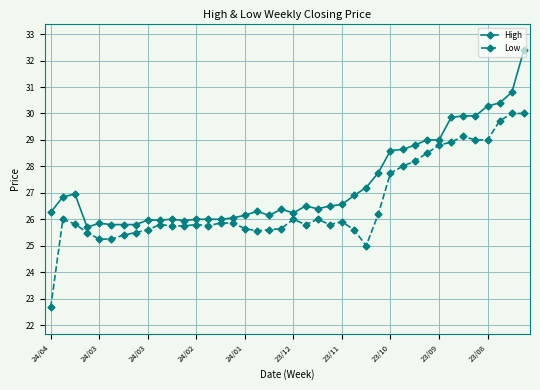

Which series has the largest total across all categories?

High